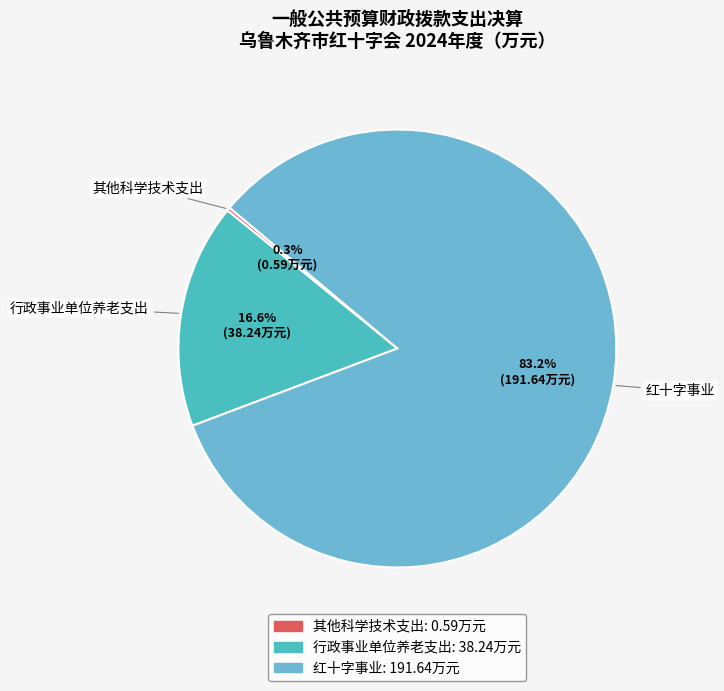

Is there a majority slice in this chart?

Yes